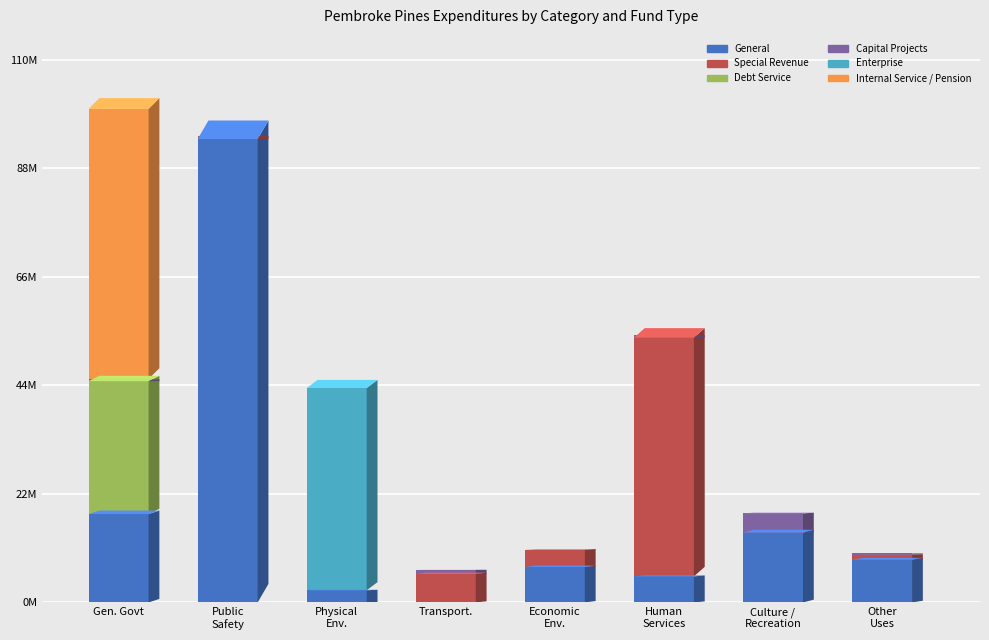

The value of Special Revenue at Physical Environment is 0. True or false?

True